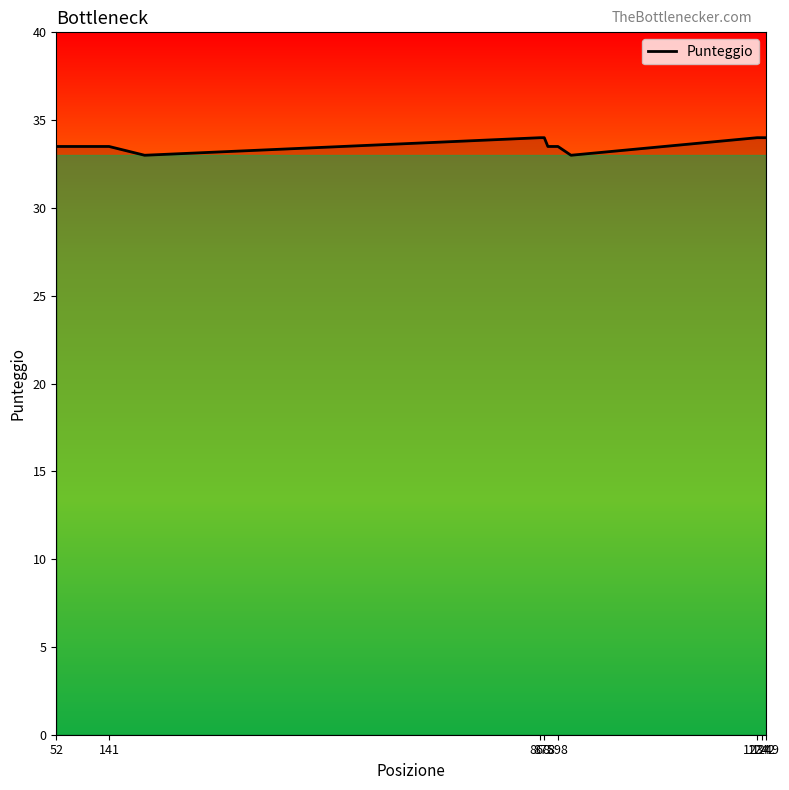

What is the difference between the maximum and minimum values?

1.0